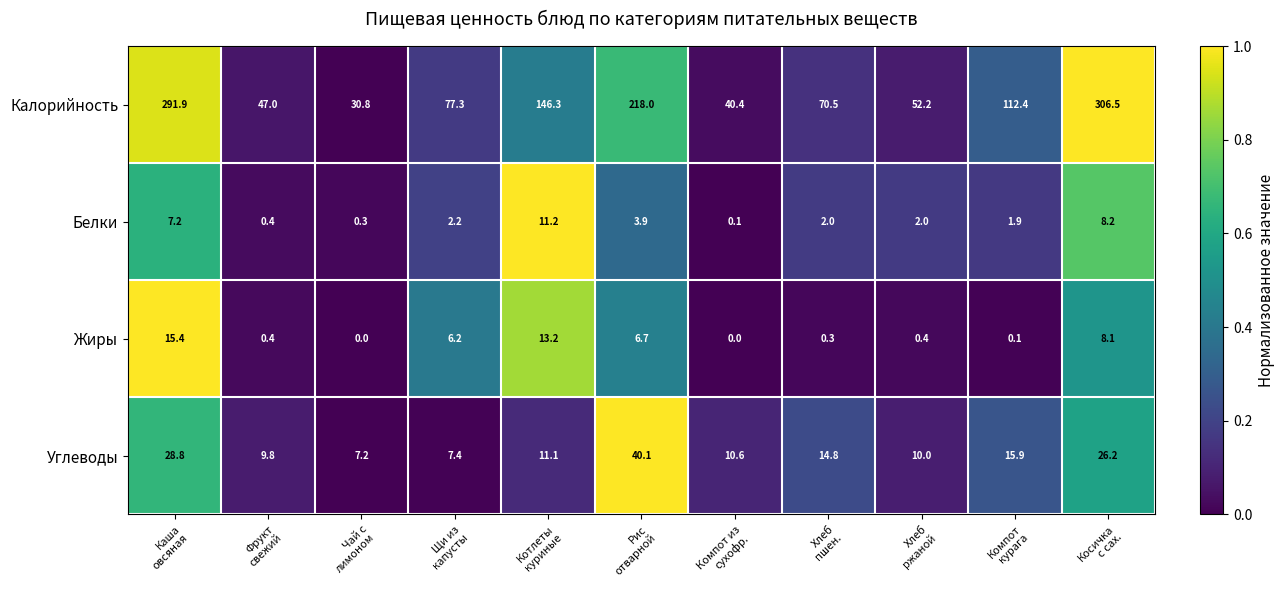

What is the greatest value displayed?

306.5